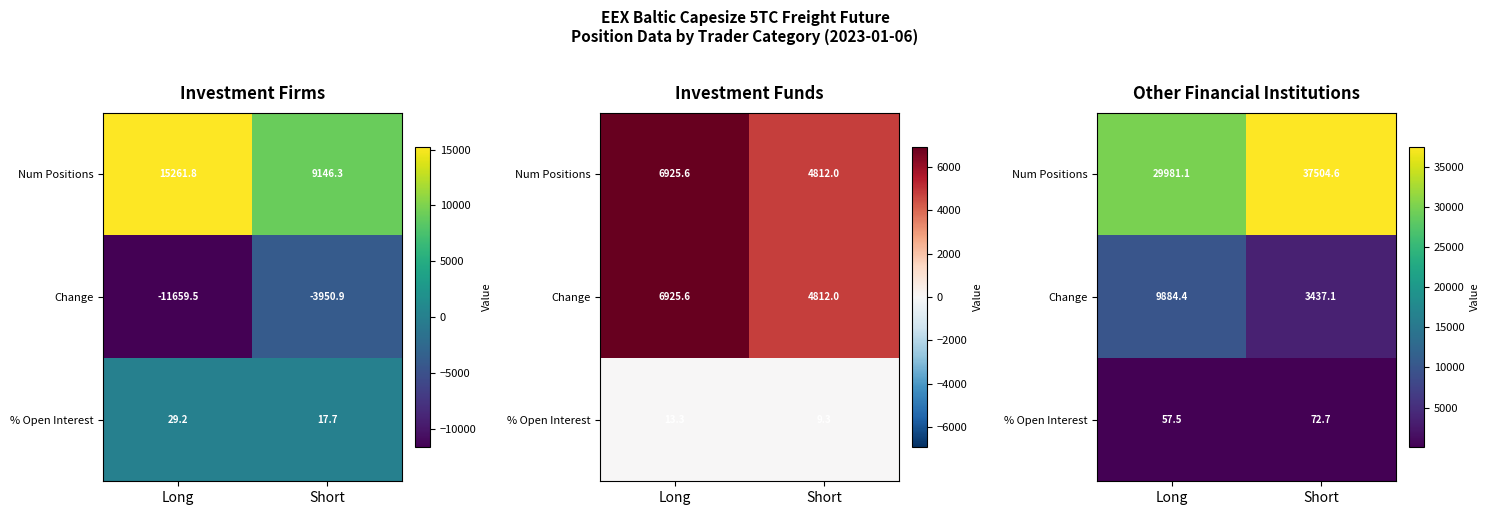

Which has a higher value, Short or Long?

Short